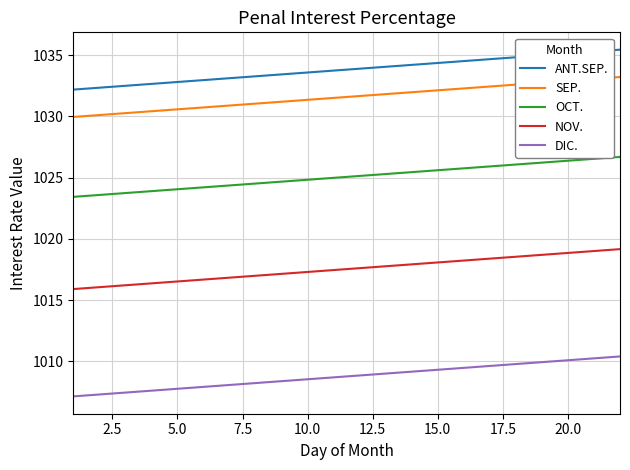

What is the maximum value shown in the chart?

1035.5